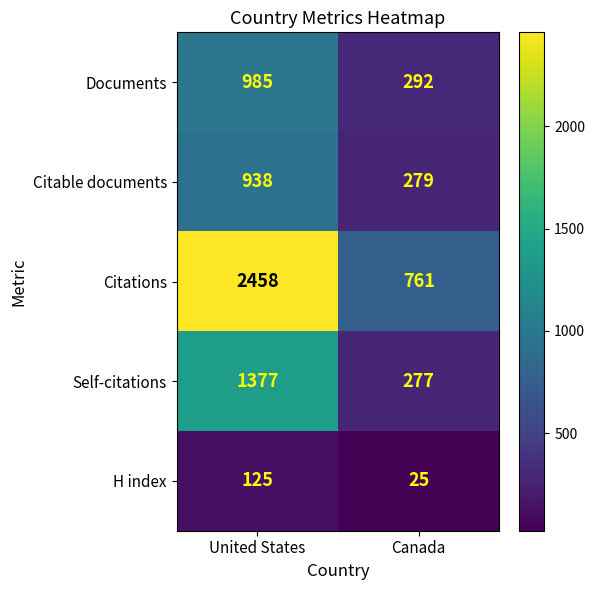

Which series has the widest spread of values?

Citations